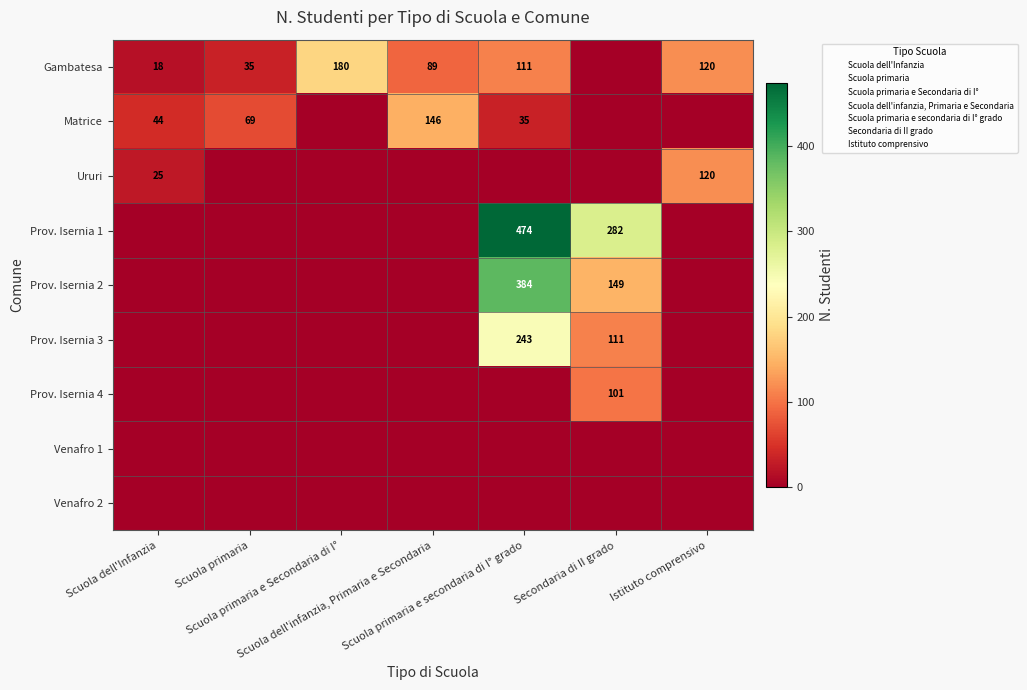

What is the difference between the maximum and minimum values in the Ururi series?

120